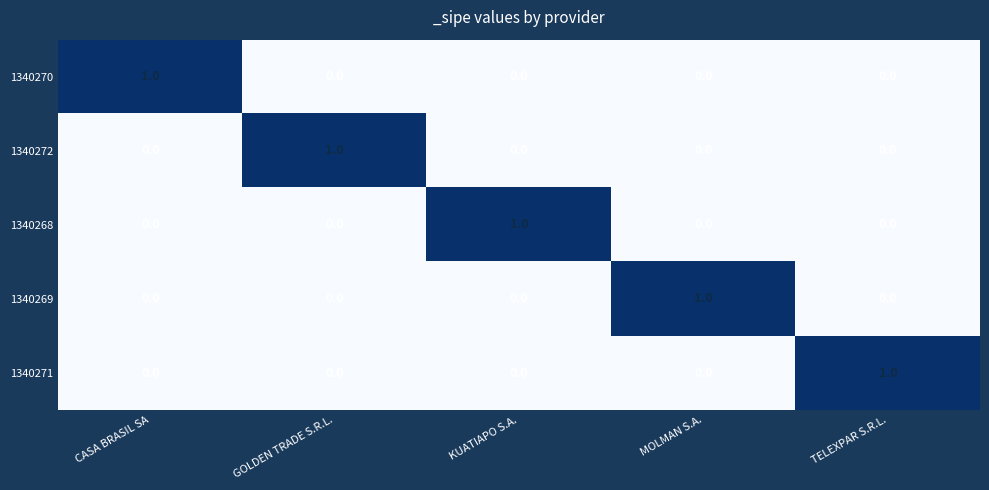

How many 1340269 values are between 0 and 1?

5